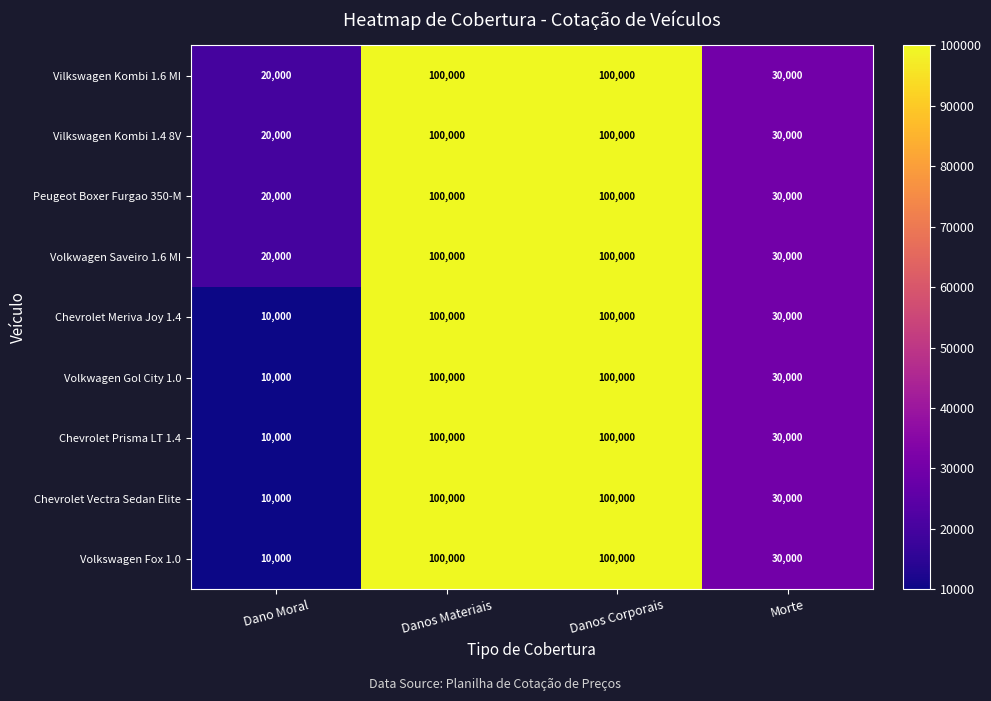

Where is Volkswagen Fox 1.0 nearest to the value 55000?

Morte